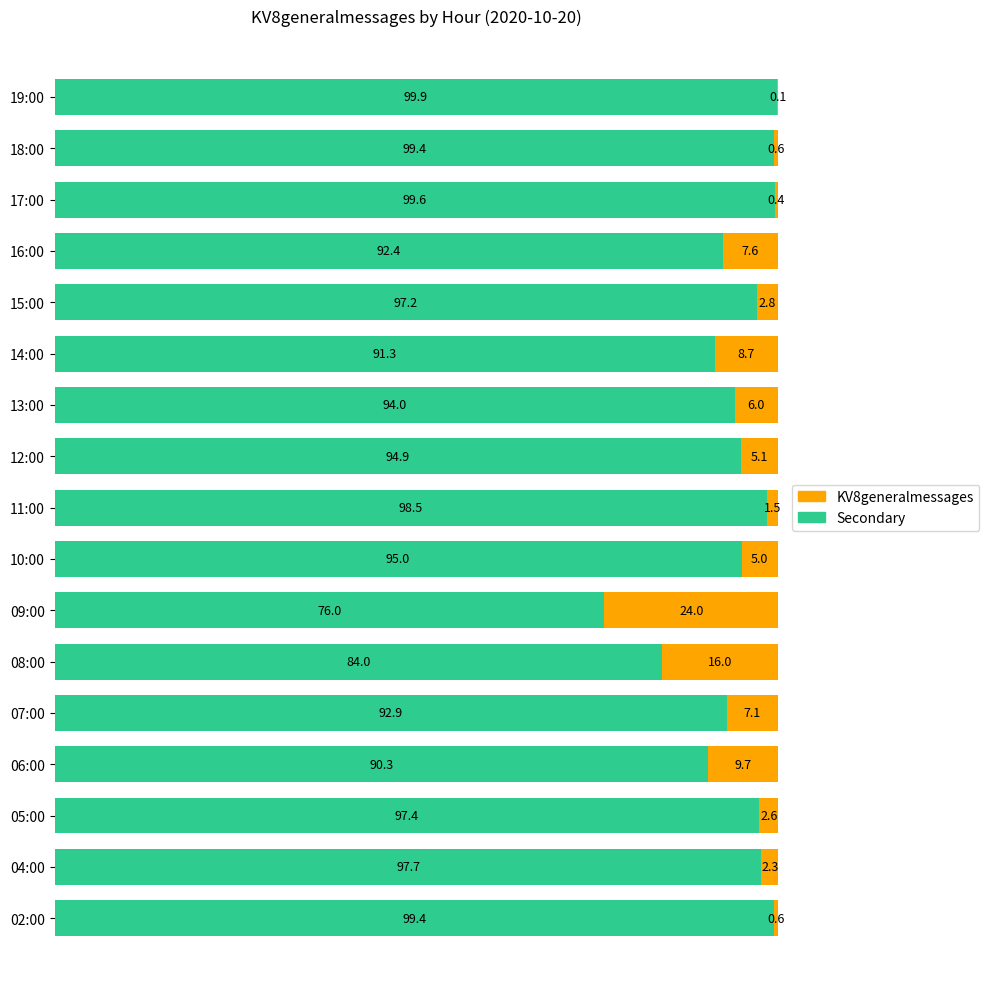

Which category has the highest value in the Secondary series?

19:00